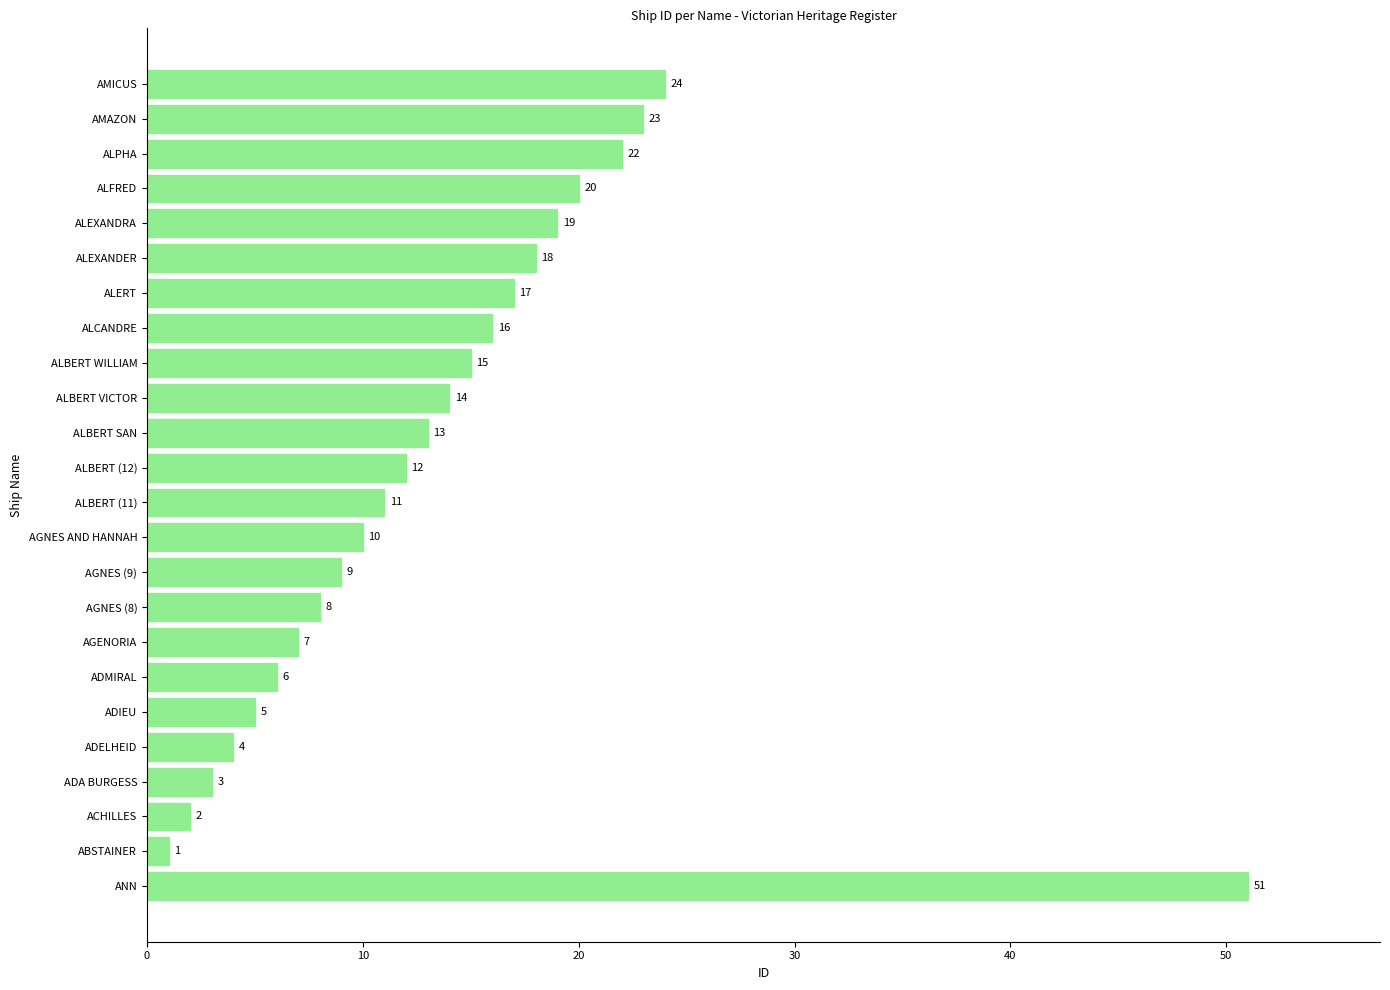

What is the smallest value displayed?

1